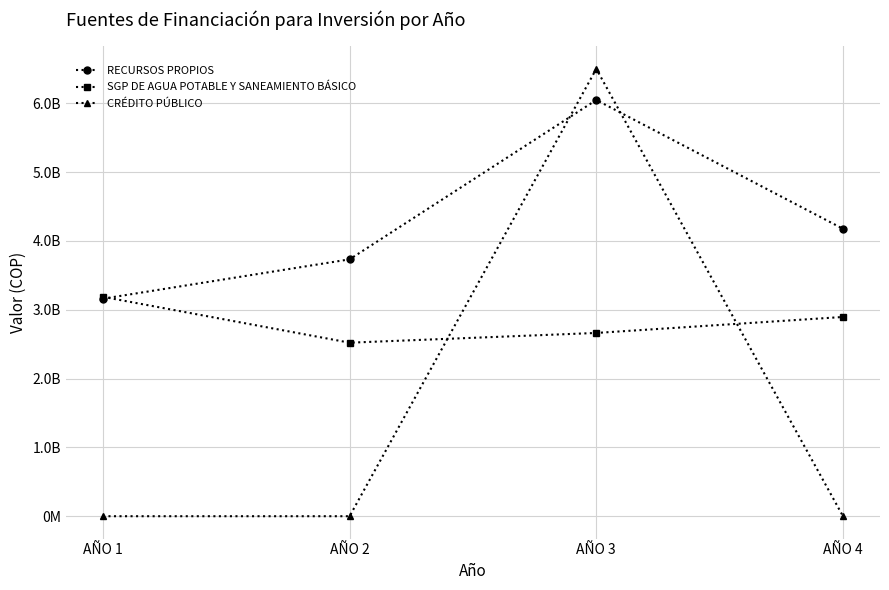

Does the chart have visible grid lines?

Yes